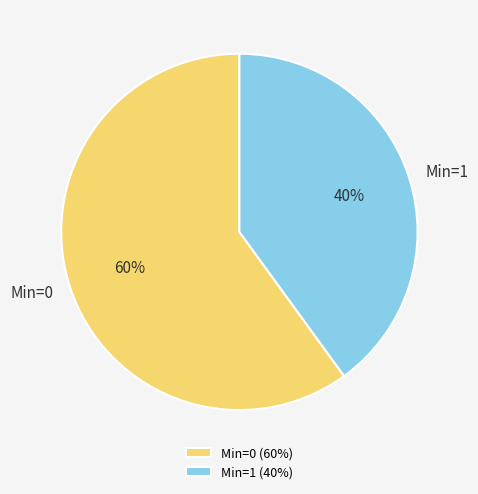

To the nearest percent, what percentage of the pie is Min=0?

60%